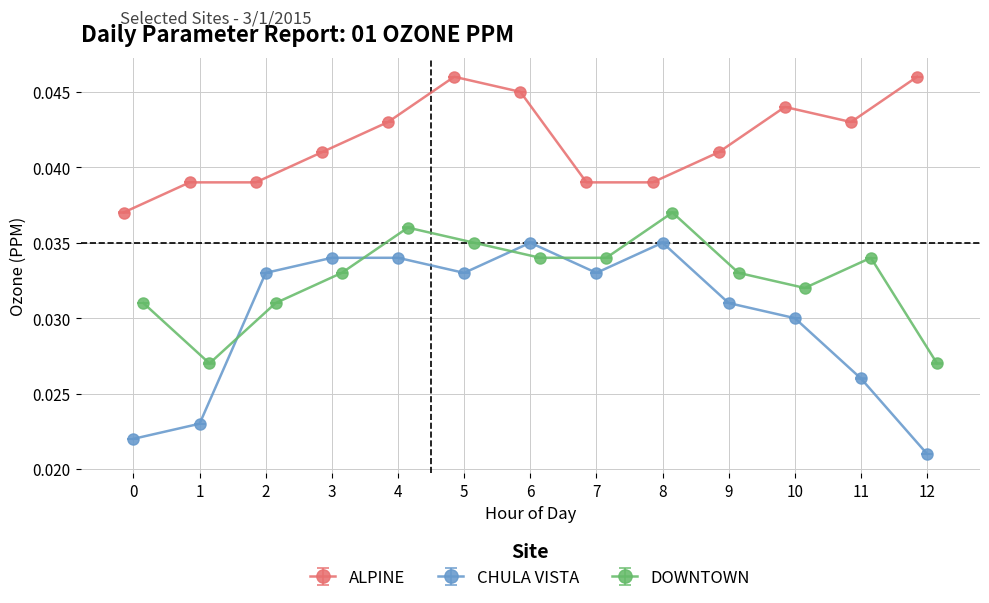

True or false: DOWNTOWN and ALPINE cross at least once.

False